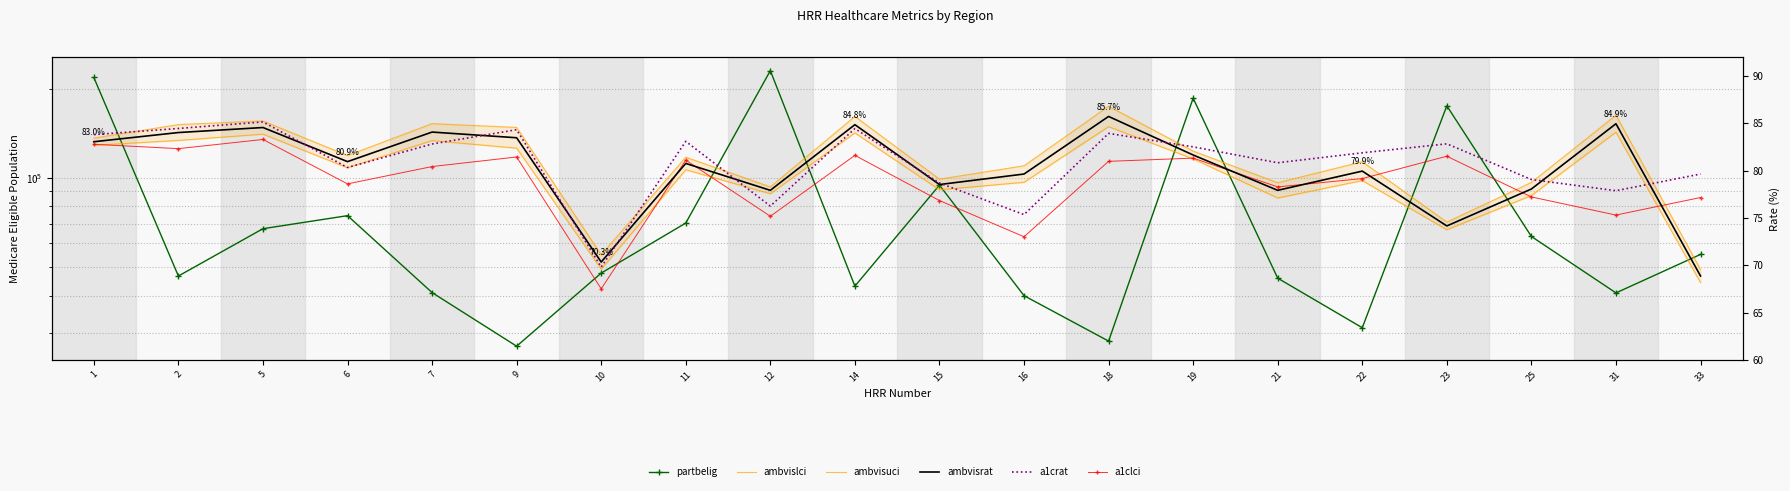

What is the maximum value shown in the chart?

229892.0